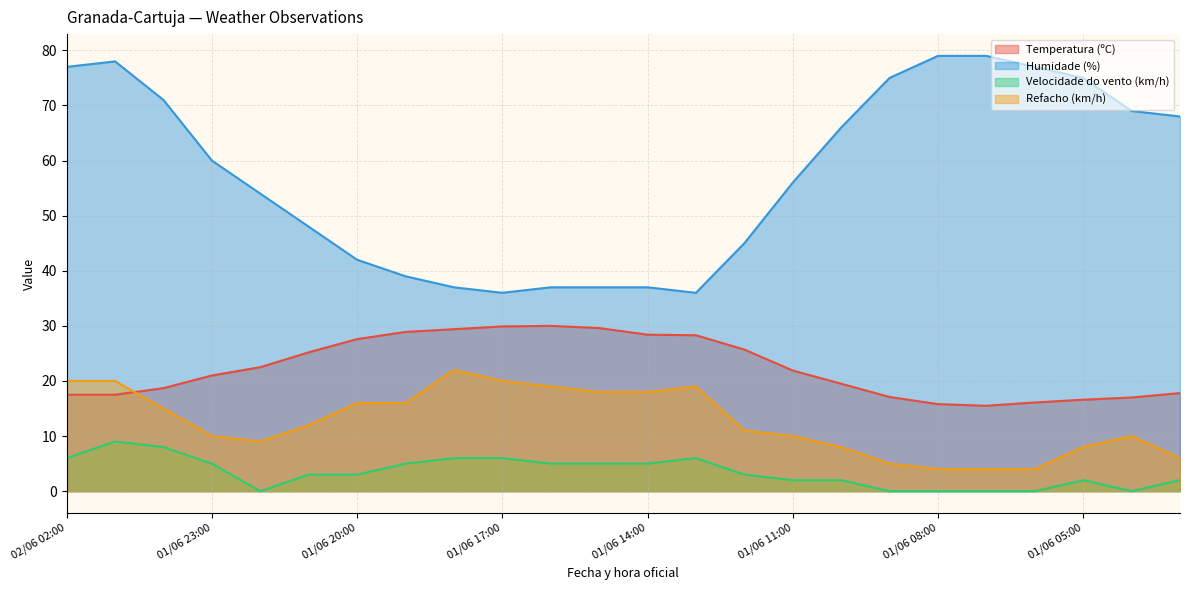

What is the label of the 13th point from the left?

01/06 14:00